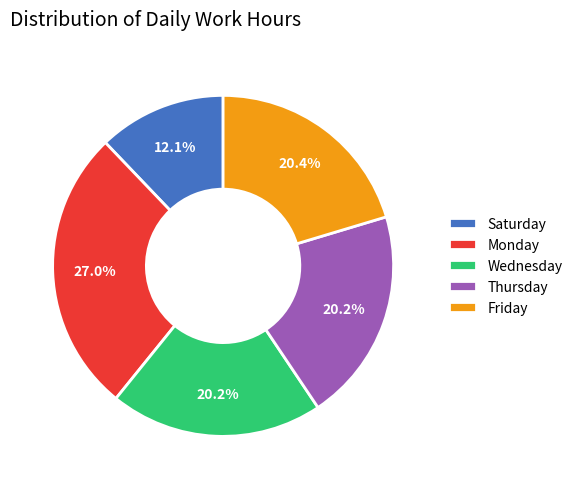

Is there any slice that represents more than half of the pie?

No